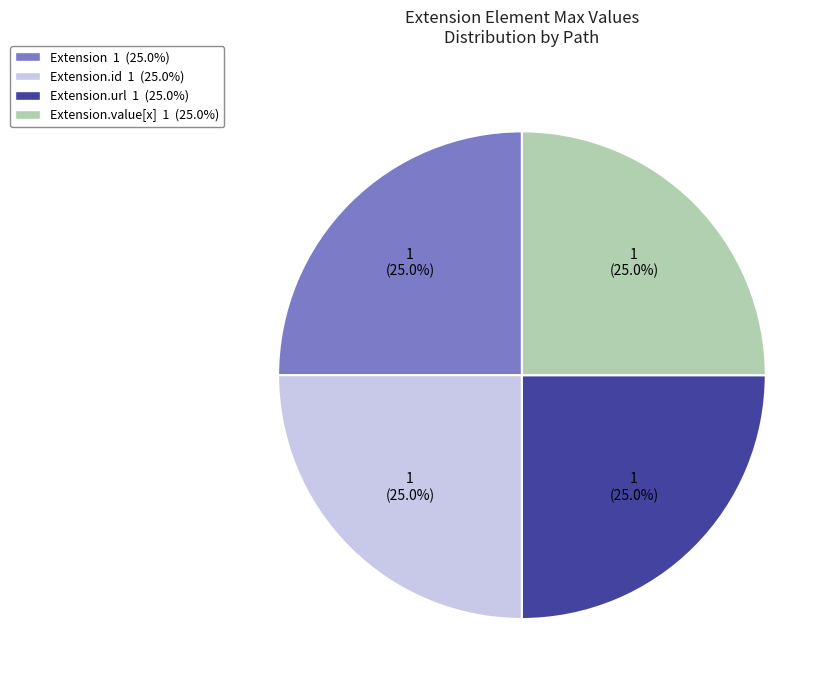

How many slices are in this pie chart?

4